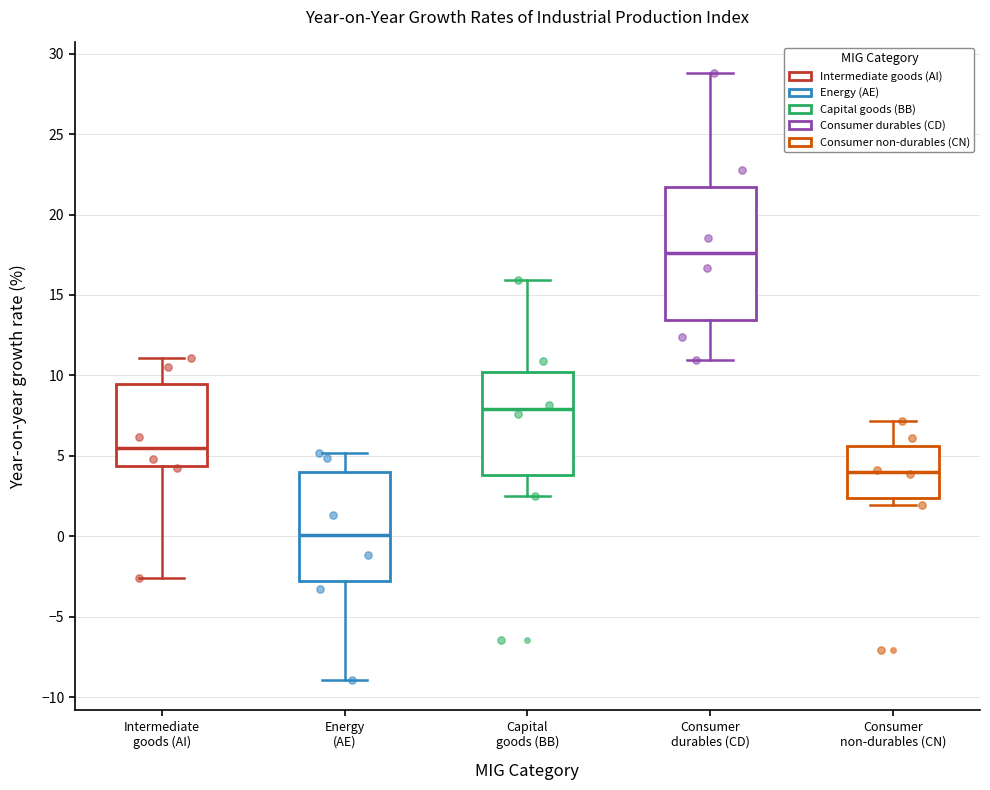

Which box's median line is the lowest?

Energy (AE)